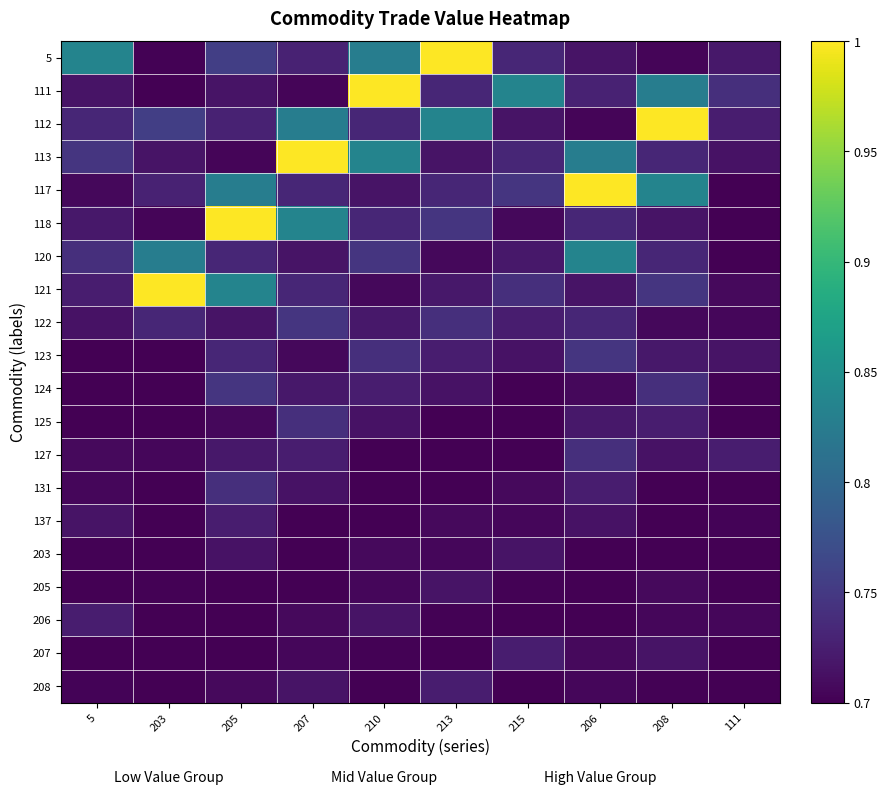

Reading right to left, list all the values displayed in this chart.

5: 111=0.7	208=0.7	206=0.7	215=0.7	213=1.0	210=0.8	207=0.7	205=0.8	203=0.7	5=0.8
111: 111=0.7	208=0.8	206=0.7	215=0.8	213=0.7	210=1.0	207=0.7	205=0.7	203=0.7	5=0.7
112: 111=0.7	208=1.0	206=0.7	215=0.7	213=0.8	210=0.7	207=0.8	205=0.7	203=0.8	5=0.7
113: 111=0.7	208=0.7	206=0.8	215=0.7	213=0.7	210=0.8	207=1.0	205=0.7	203=0.7	5=0.7
117: 111=0.7	208=0.8	206=1.0	215=0.7	213=0.7	210=0.7	207=0.7	205=0.8	203=0.7	5=0.7
118: 111=0.7	208=0.7	206=0.7	215=0.7	213=0.7	210=0.7	207=0.8	205=1.0	203=0.7	5=0.7
120: 111=0.7	208=0.7	206=0.8	215=0.7	213=0.7	210=0.7	207=0.7	205=0.7	203=0.8	5=0.7
121: 111=0.7	208=0.7	206=0.7	215=0.7	213=0.7	210=0.7	207=0.7	205=0.8	203=1.0	5=0.7
122: 111=0.7	208=0.7	206=0.7	215=0.7	213=0.7	210=0.7	207=0.7	205=0.7	203=0.7	5=0.7
123: 111=0.7	208=0.7	206=0.7	215=0.7	213=0.7	210=0.7	207=0.7	205=0.7	203=0.7	5=0.7
124: 111=0.7	208=0.7	206=0.7	215=0.7	213=0.7	210=0.7	207=0.7	205=0.7	203=0.7	5=0.7
125: 111=0.7	208=0.7	206=0.7	215=0.7	213=0.7	210=0.7	207=0.7	205=0.7	203=0.7	5=0.7
127: 111=0.7	208=0.7	206=0.7	215=0.7	213=0.7	210=0.7	207=0.7	205=0.7	203=0.7	5=0.7
131: 111=0.7	208=0.7	206=0.7	215=0.7	213=0.7	210=0.7	207=0.7	205=0.7	203=0.7	5=0.7
137: 111=0.7	208=0.7	206=0.7	215=0.7	213=0.7	210=0.7	207=0.7	205=0.7	203=0.7	5=0.7
203: 111=0.7	208=0.7	206=0.7	215=0.7	213=0.7	210=0.7	207=0.7	205=0.7	203=0.7	5=0.7
205: 111=0.7	208=0.7	206=0.7	215=0.7	213=0.7	210=0.7	207=0.7	205=0.7	203=0.7	5=0.7
206: 111=0.7	208=0.7	206=0.7	215=0.7	213=0.7	210=0.7	207=0.7	205=0.7	203=0.7	5=0.7
207: 111=0.7	208=0.7	206=0.7	215=0.7	213=0.7	210=0.7	207=0.7	205=0.7	203=0.7	5=0.7
208: 111=0.7	208=0.7	206=0.7	215=0.7	213=0.7	210=0.7	207=0.7	205=0.7	203=0.7	5=0.7